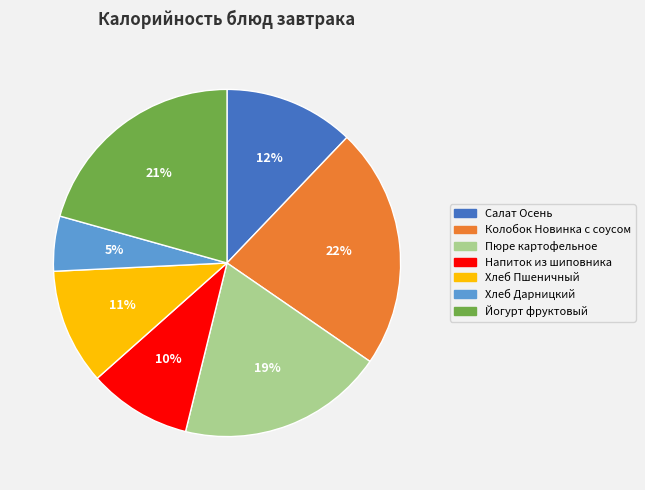

To the nearest percent, what is the average slice percentage?

14%